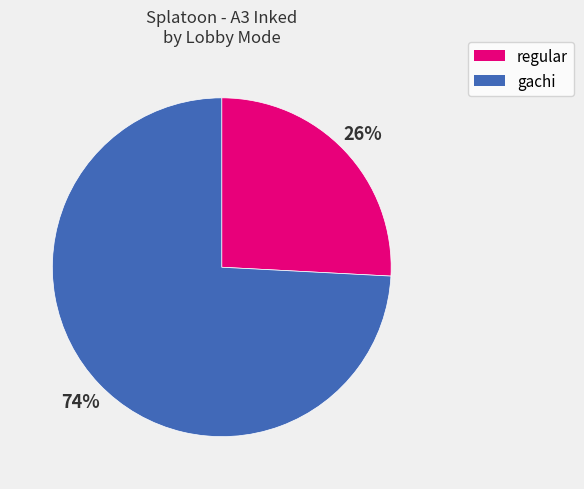

Which slice is the largest?

gachi